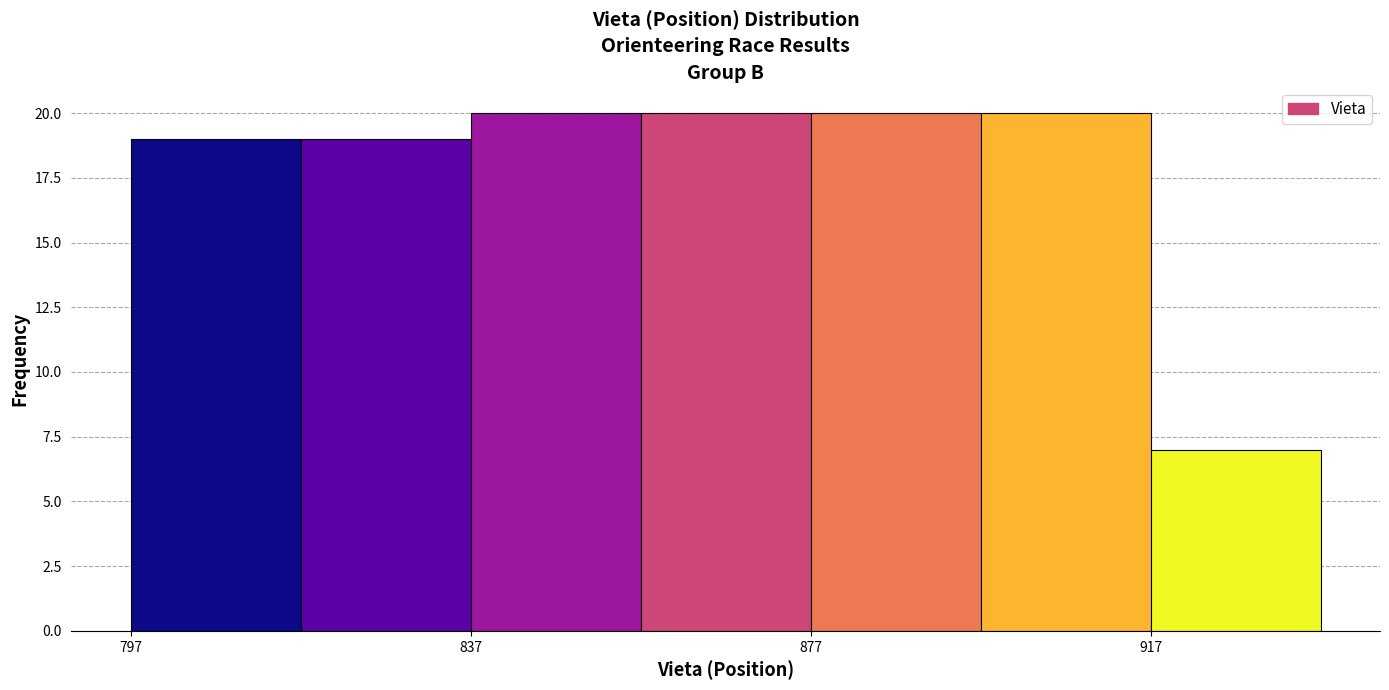

What is the height of the bar covering 817 to 837 on the x-axis? Neither the bar edges nor the heights are printed on the chart, so give them approximately, as read against the axes.

19